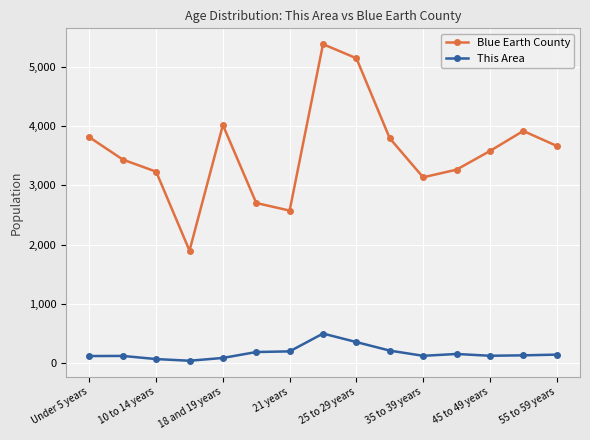

What is the lowest value of the Blue Earth County series?

1898